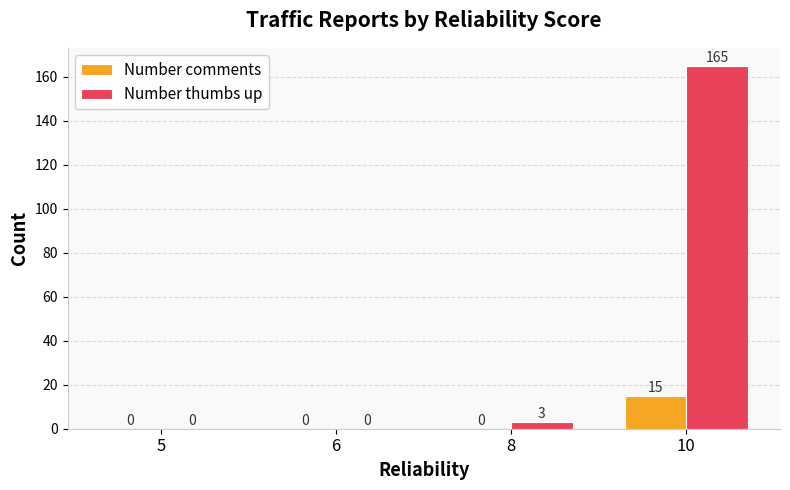

The value of Number comments at 5 is 6. True or false?

False